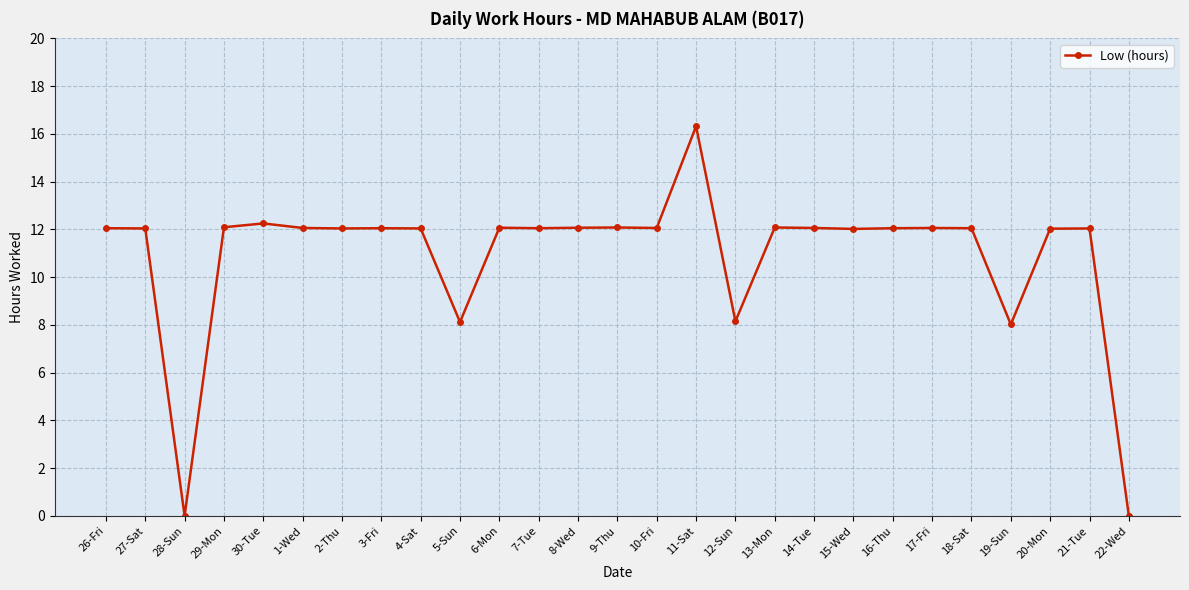

What is the greatest value displayed?

16.3